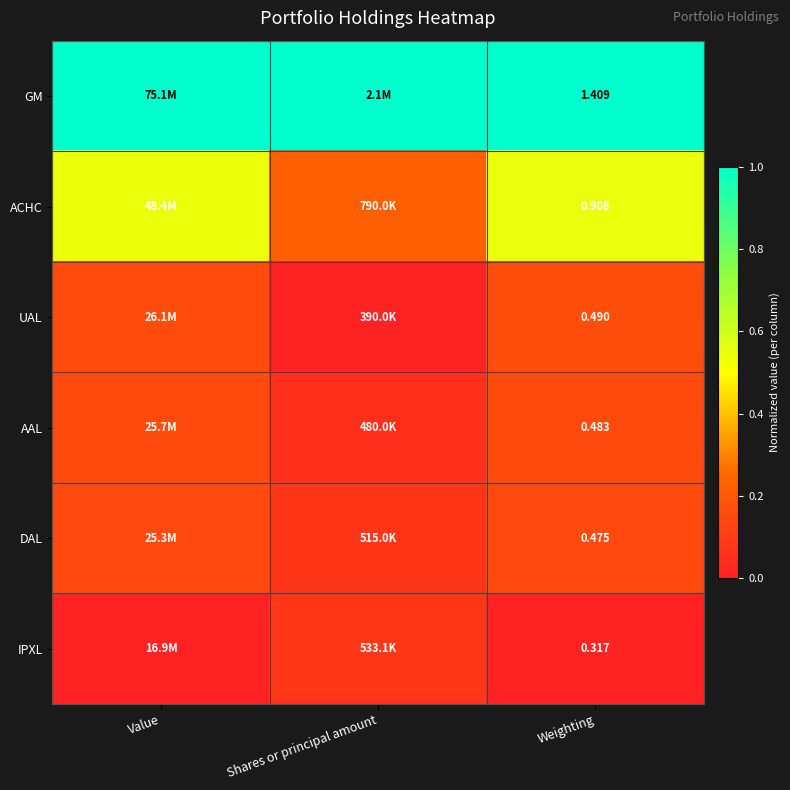

Rank the categories by DAL value from lowest to highest.

Shares or principal amount, Weighting, Value